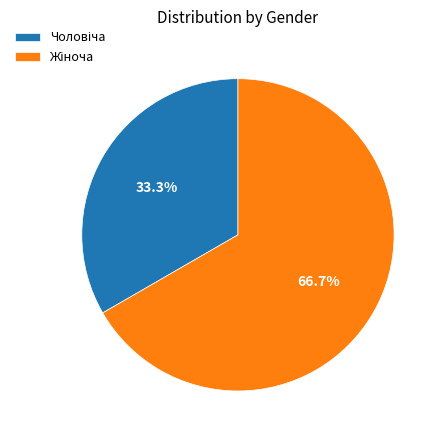

Is there a majority slice in this chart?

Yes